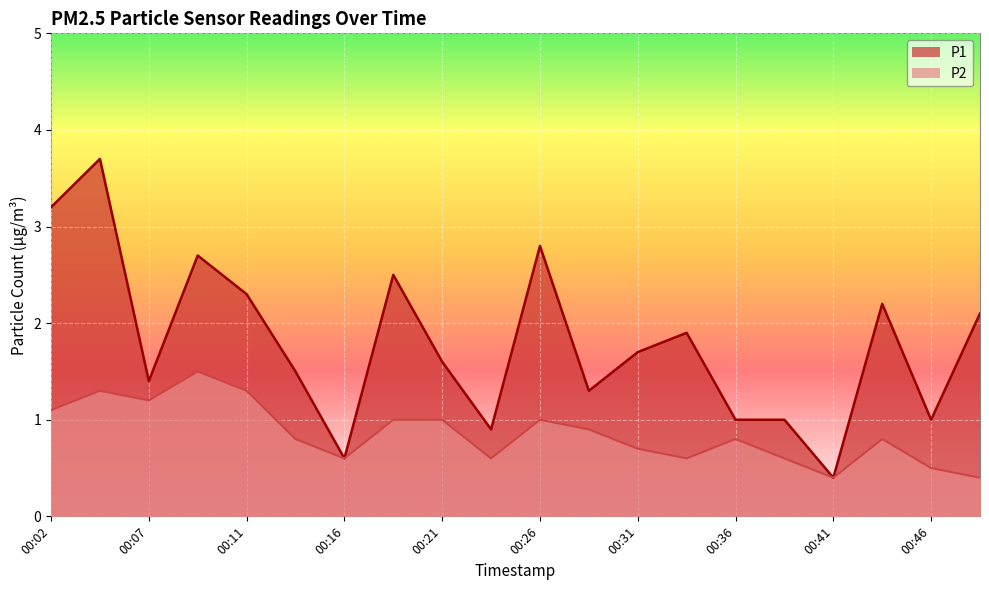

Which series changed the most between 00:14 and 00:21?

P2